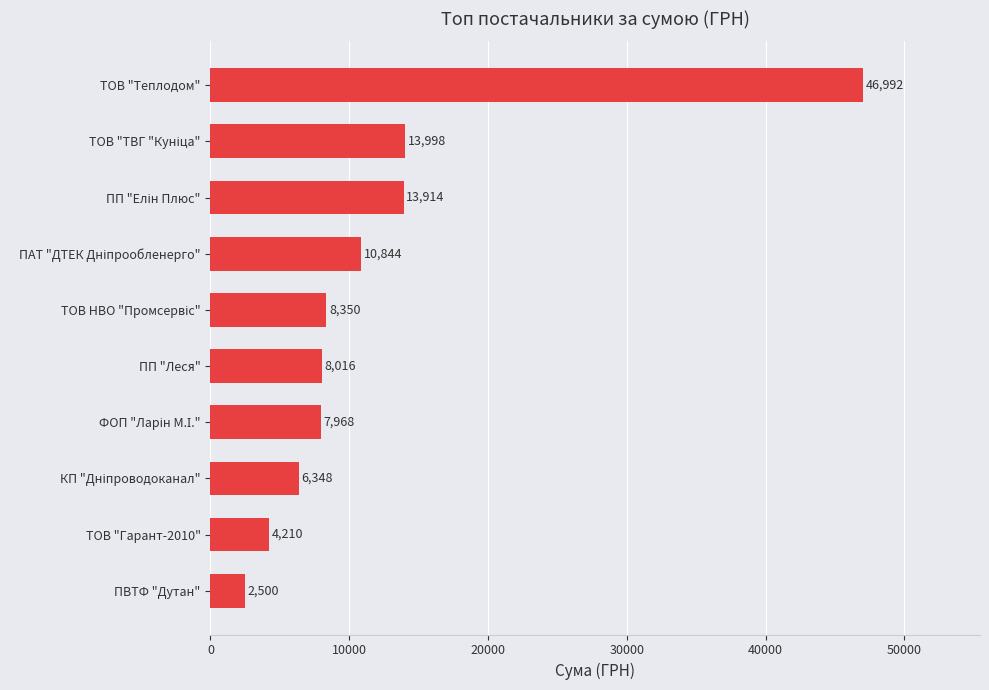

What is the average value?

12313.8